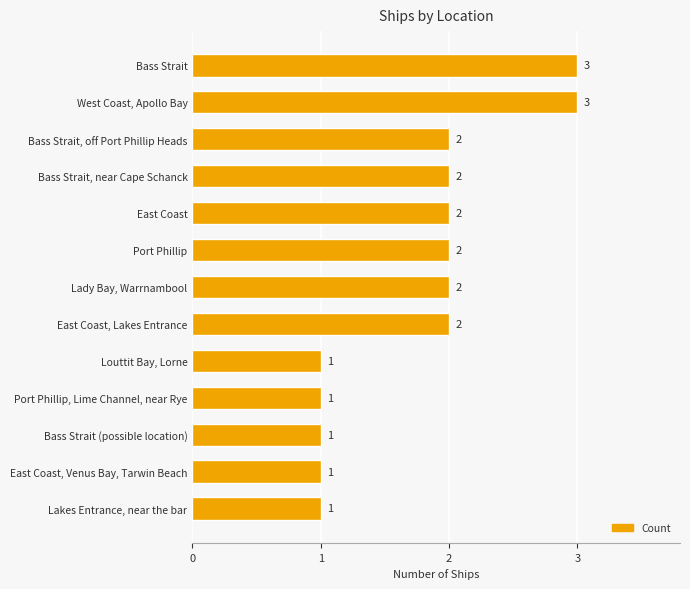

What is the sum of the values at East Coast, Lakes Entrance and Bass Strait?

5